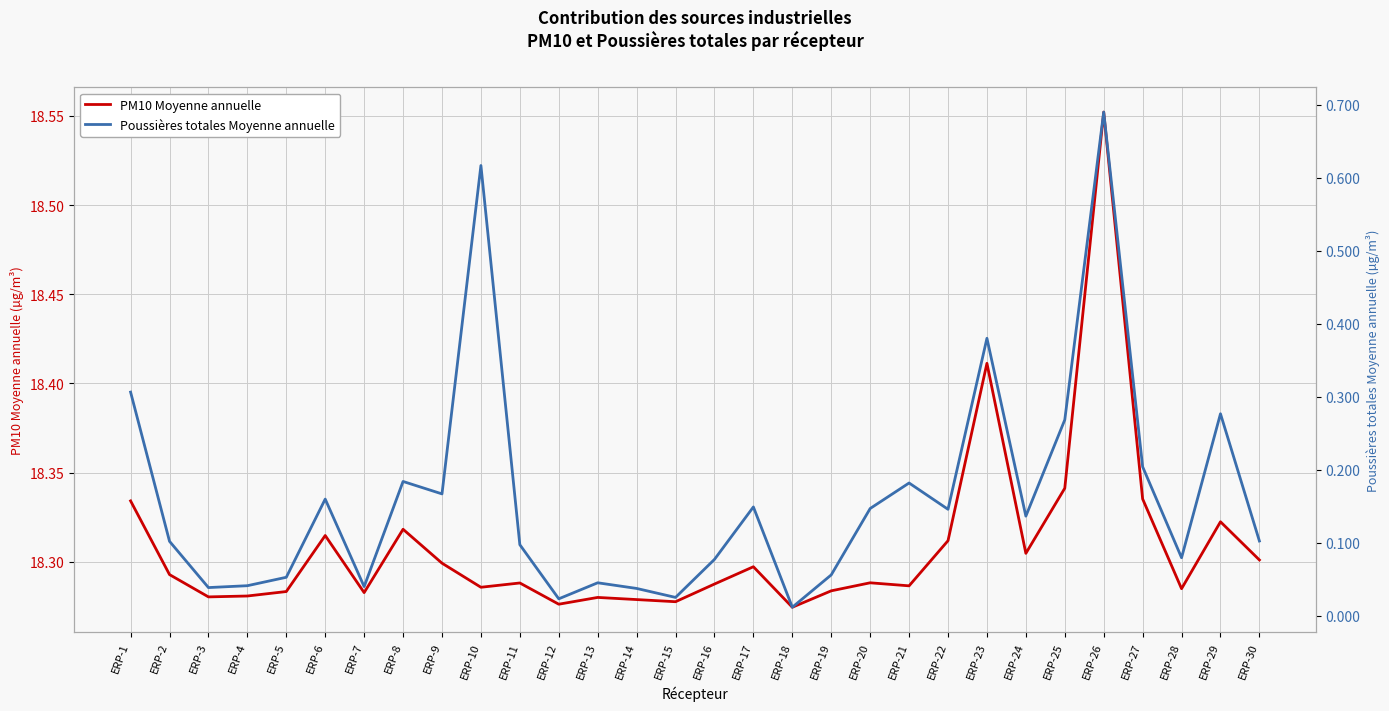

Which series has the widest spread of values?

Poussières totales Moyenne annuelle